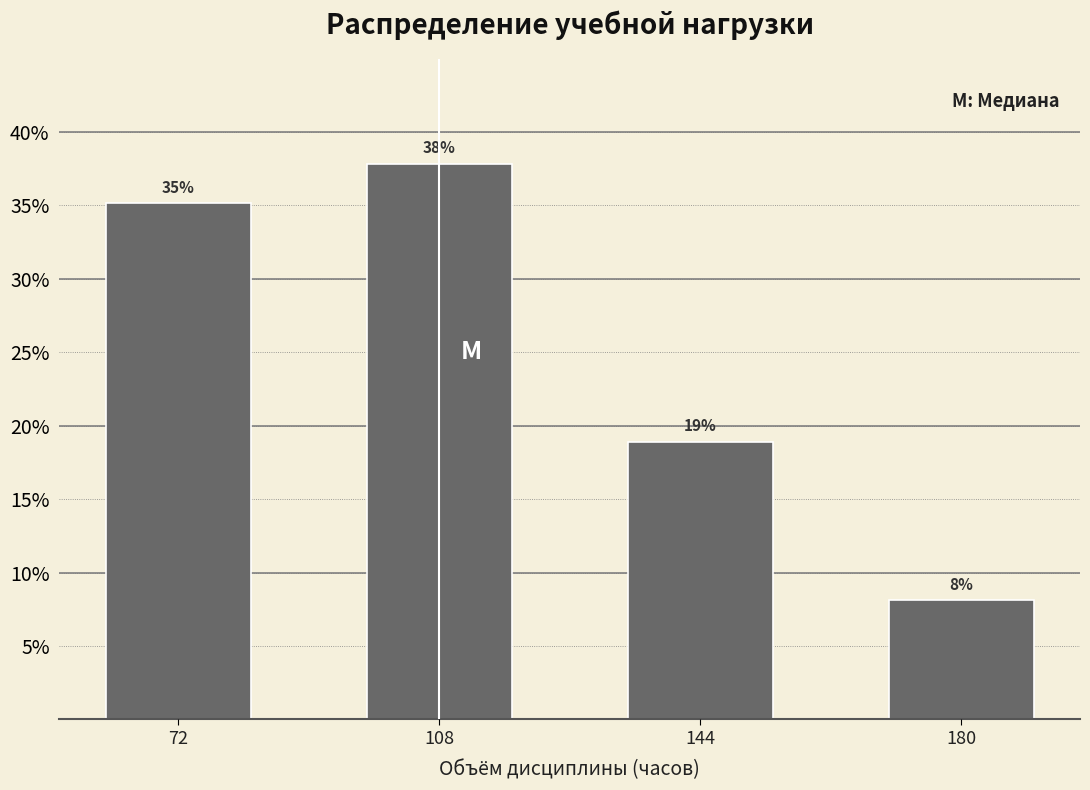

Does the chart contain any negative values?

No